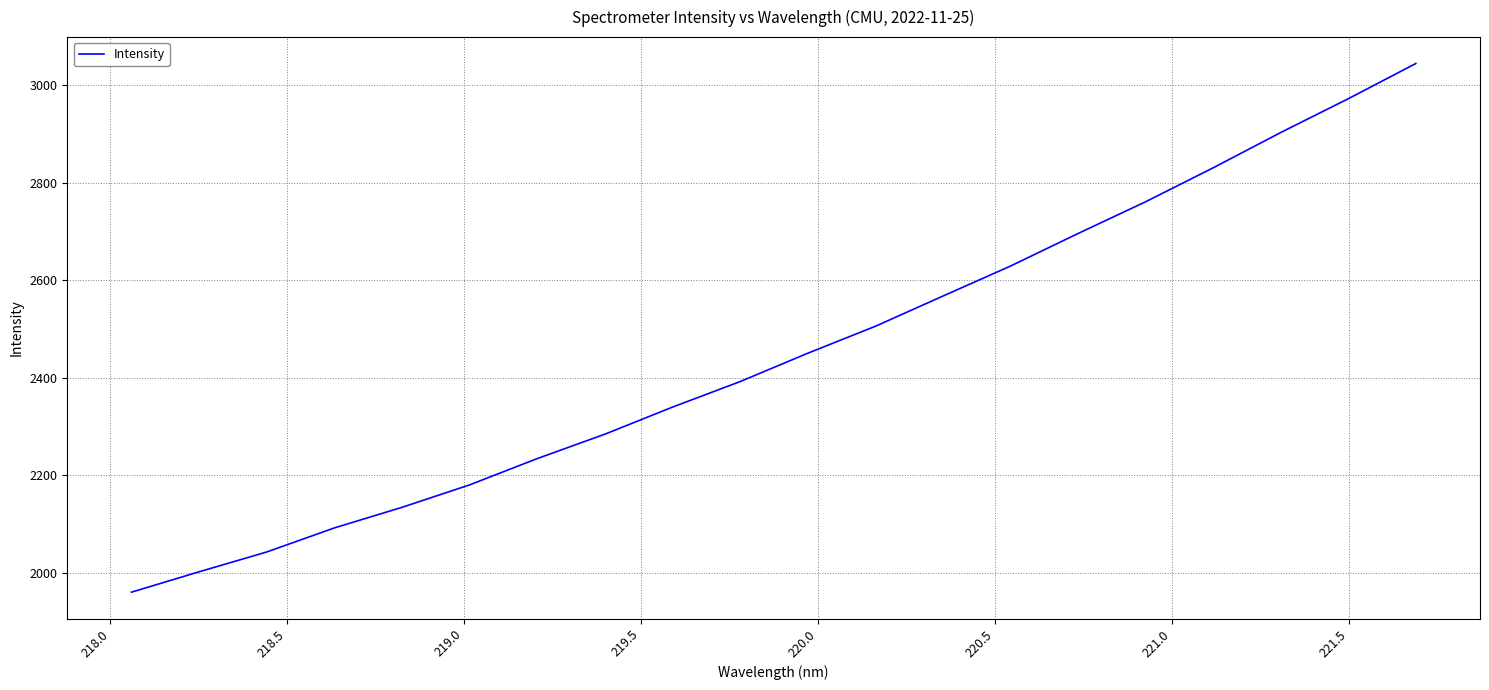

What is the maximum value shown in the chart?

3044.9